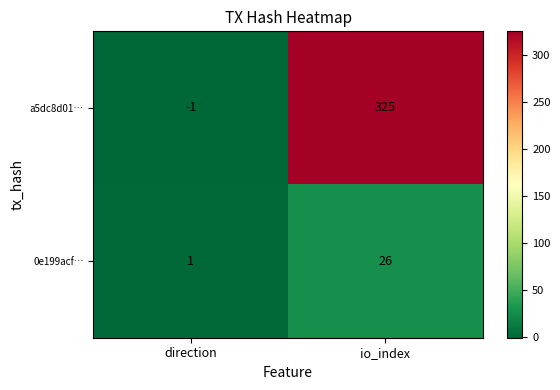

True or false: 0e199acf… has a value of 1 at direction.

True